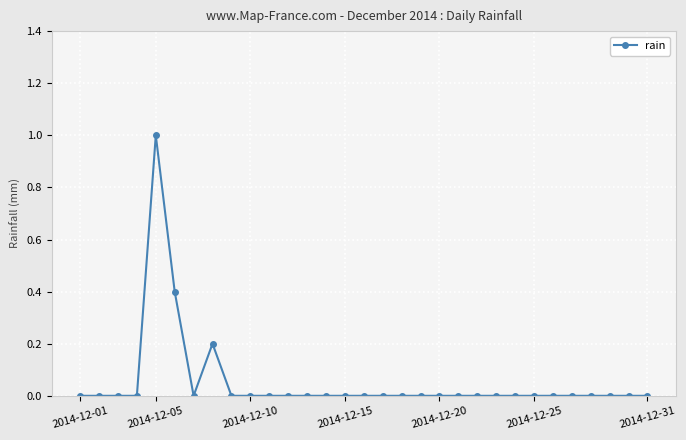

Count the number of data series in this chart.

1